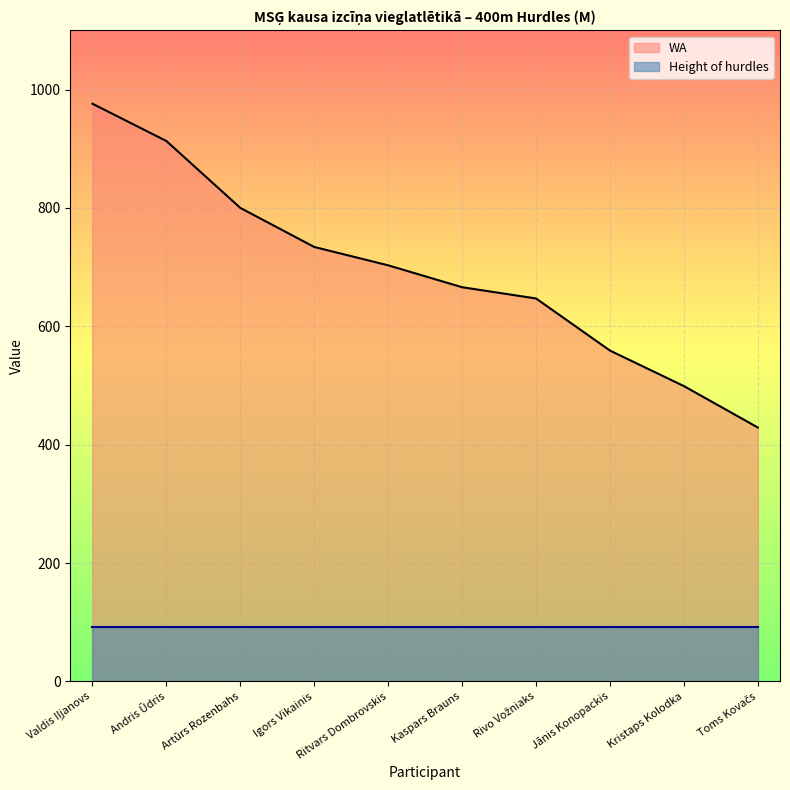

How many distinct data groups are displayed?

2